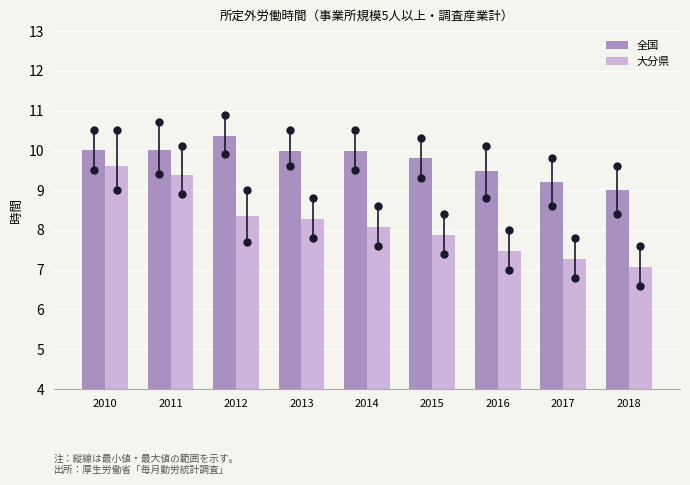

The 大分県 series shows 8.3 at 2013. True or false?

True